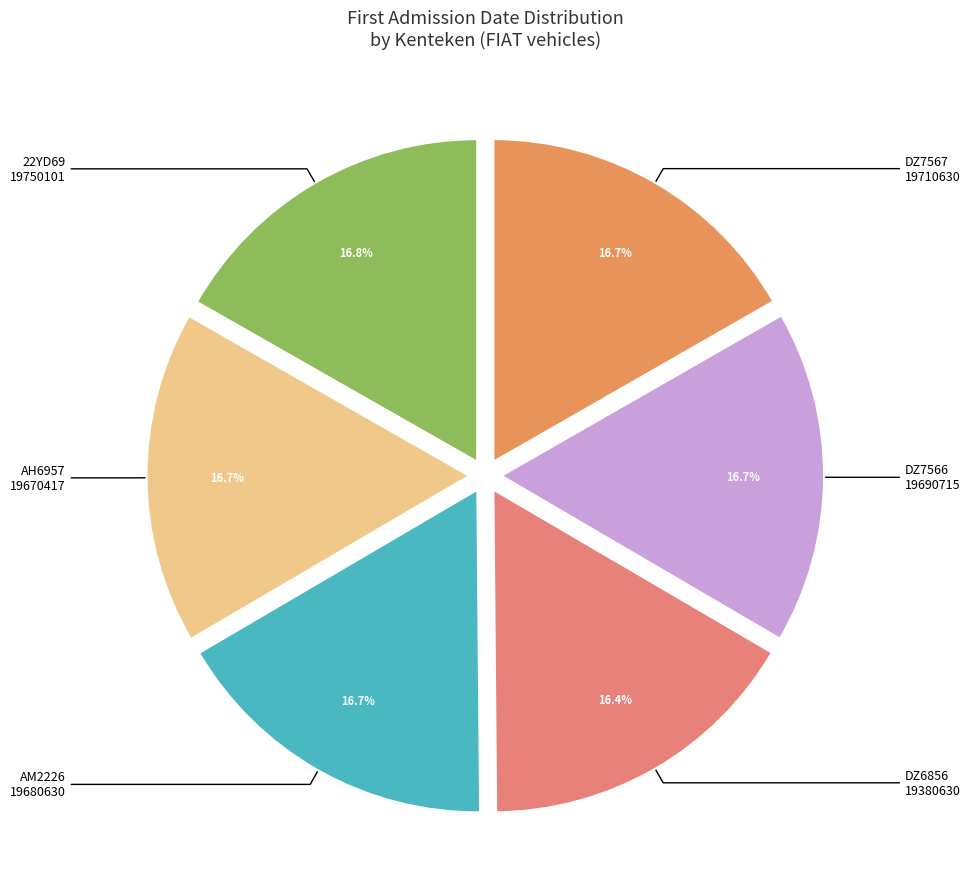

Which slice is the largest?

22YD69